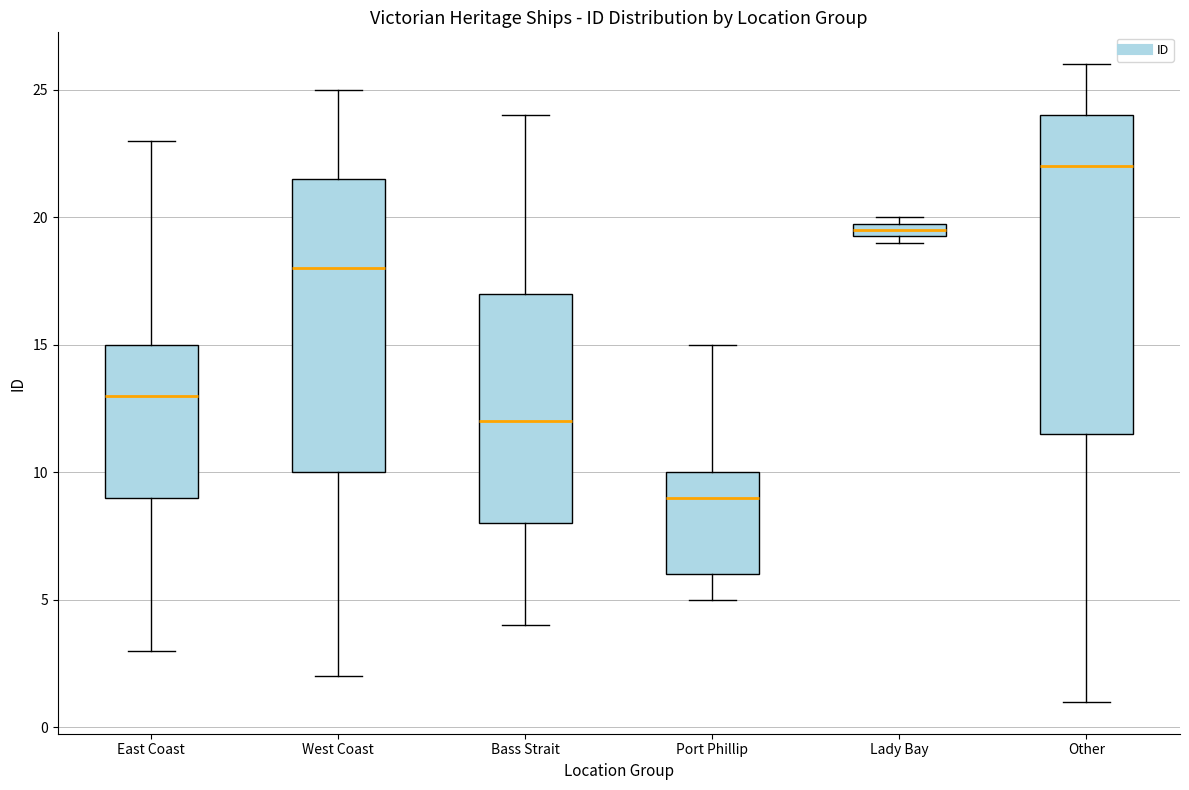

Which box is the tallest, from its lower edge to its upper edge?

Other